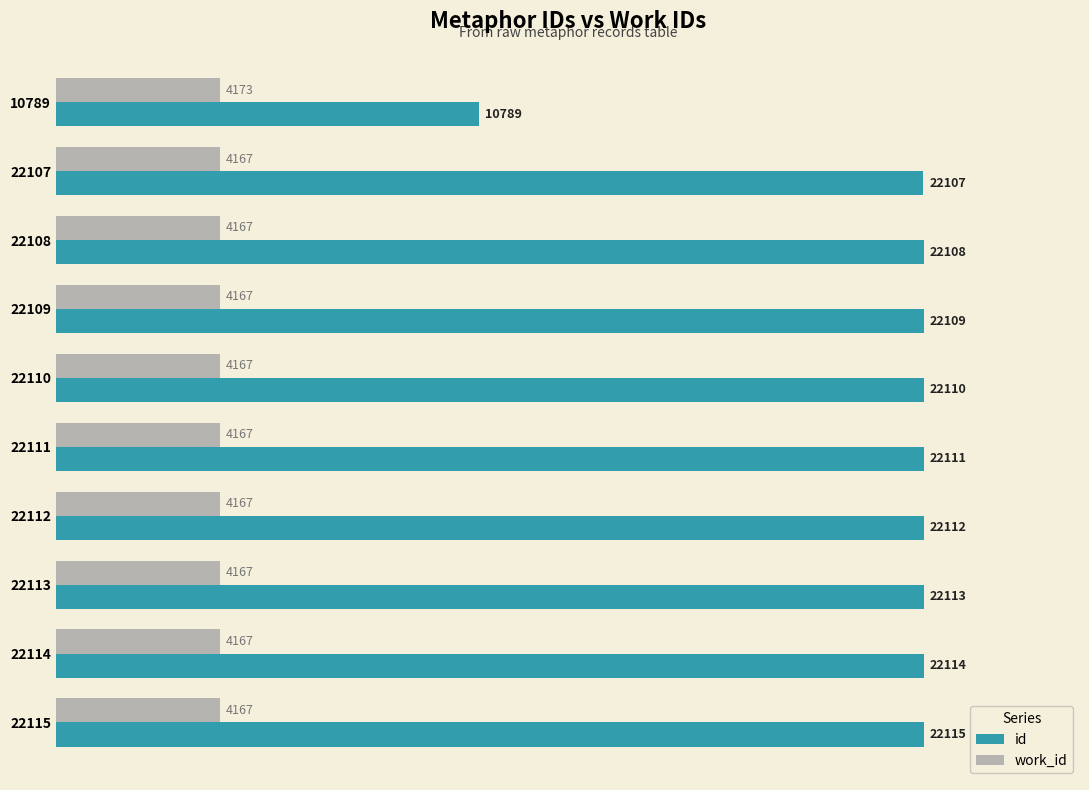

What is the sum of all work_id values?

41676